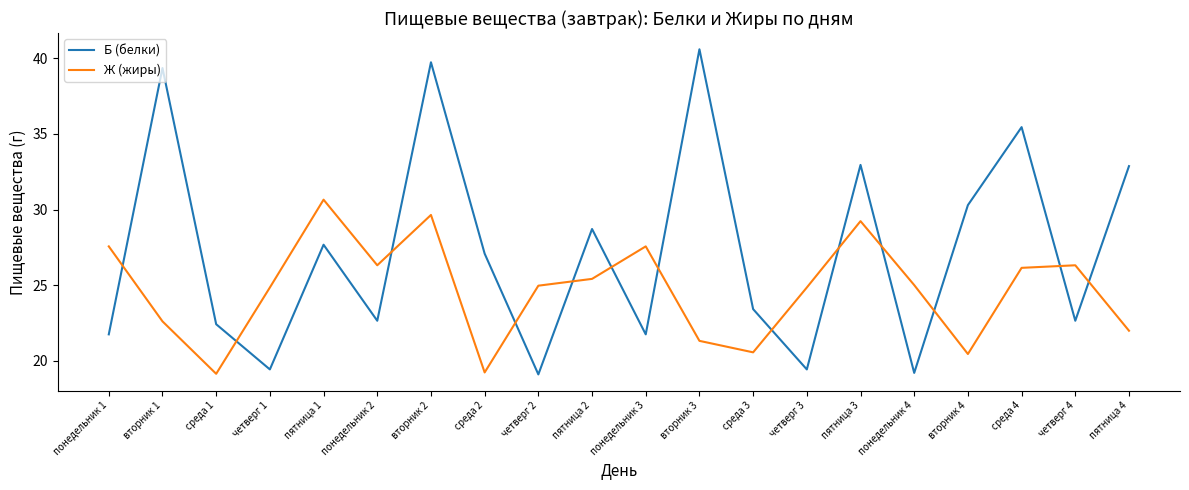

True or false: Б (белки) and Ж (жиры) intersect in this chart.

True